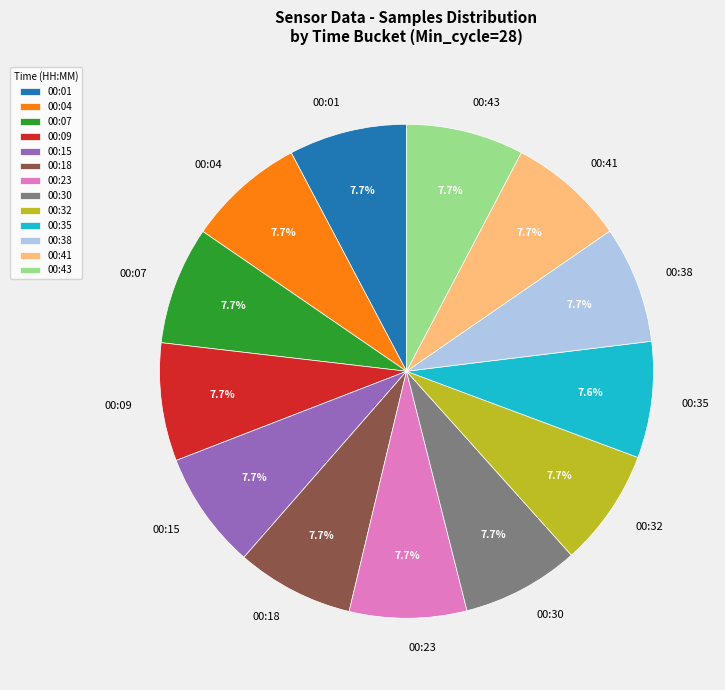

What portion of the pie excludes 00:43?

92.3%